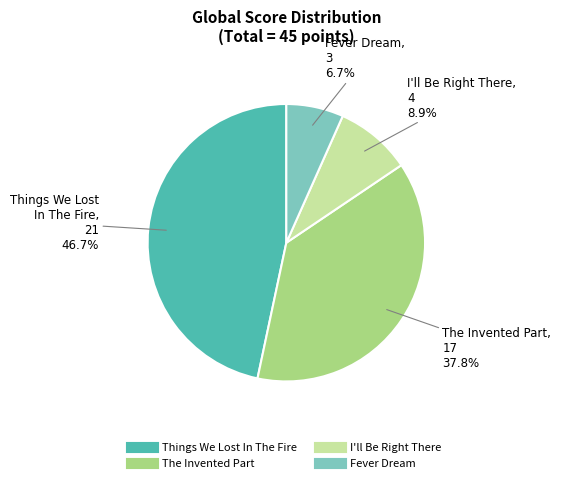

True or false: The Invented Part accounts for 28% of the total.

False